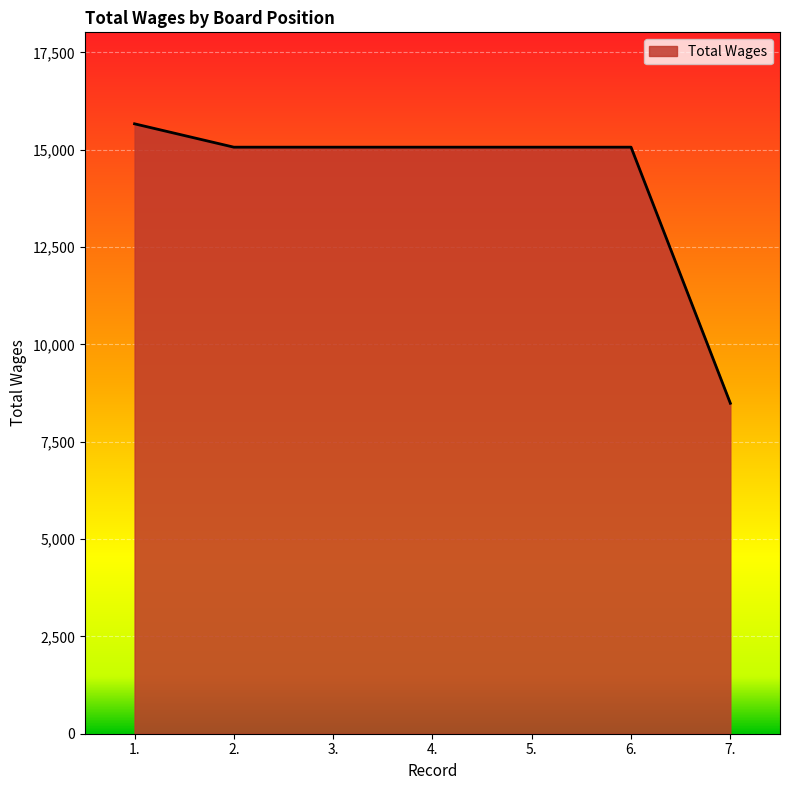

Read the value at 3..

15066